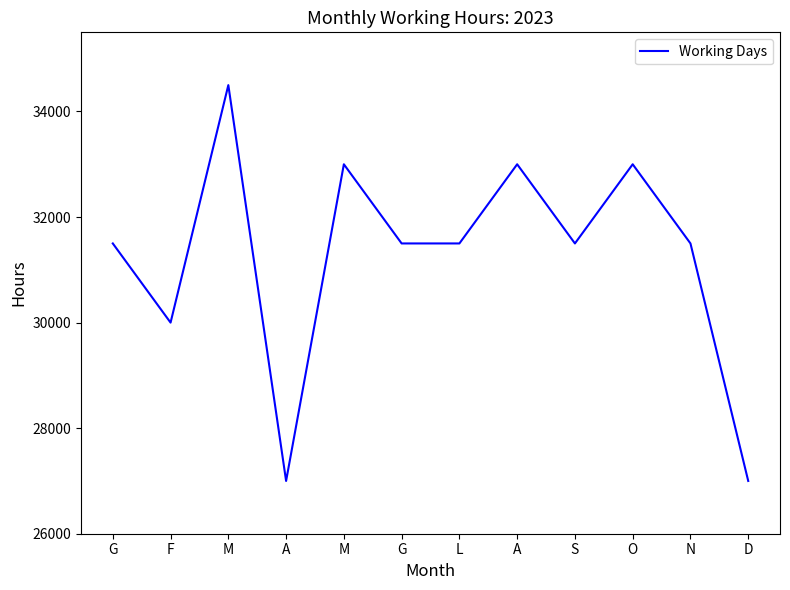

What is the label of the 2nd point from the right?

N